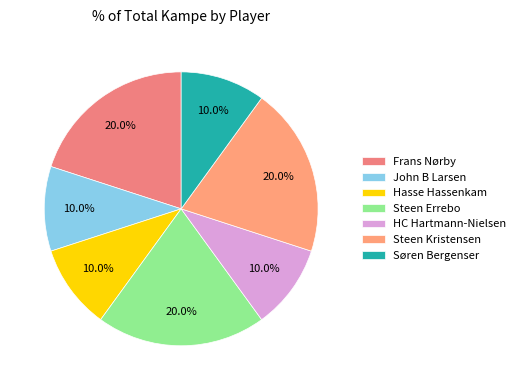

Is it true that Steen Errebo is 20% of the pie?

True